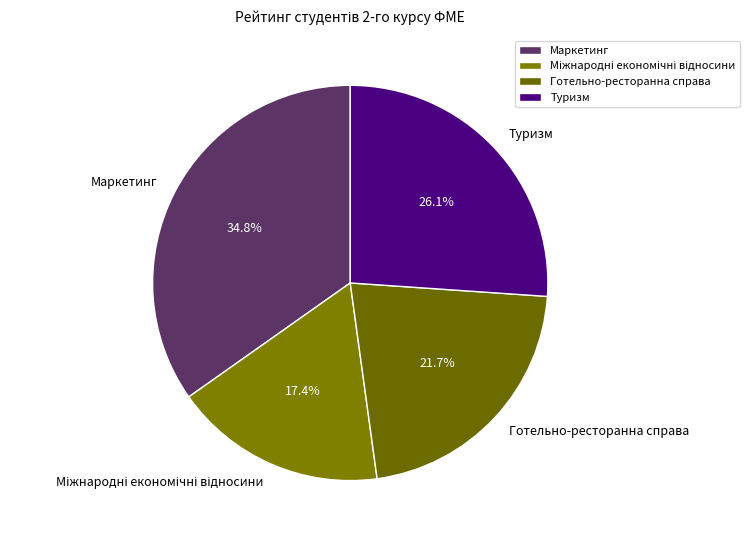

How much of the chart is everything except Готельно-ресторанна справа?

78.3%